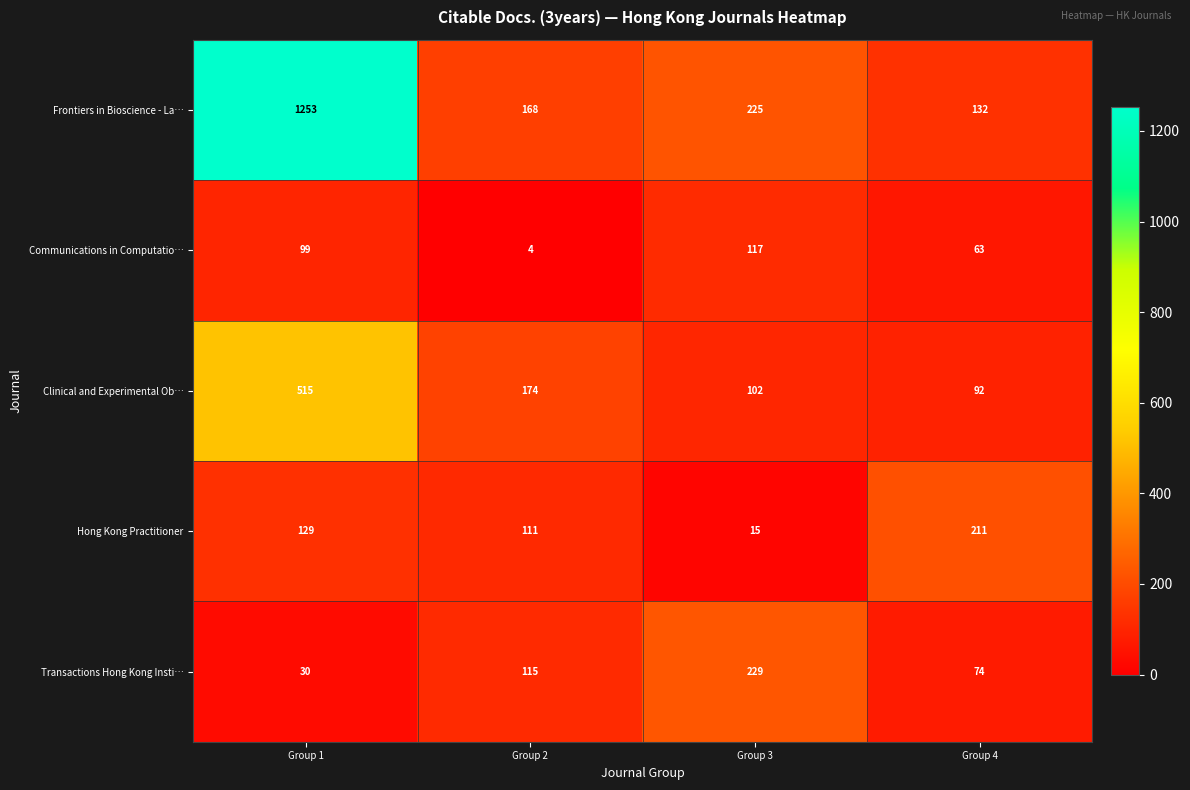

At which category is the sum across all series the highest?

Group 1